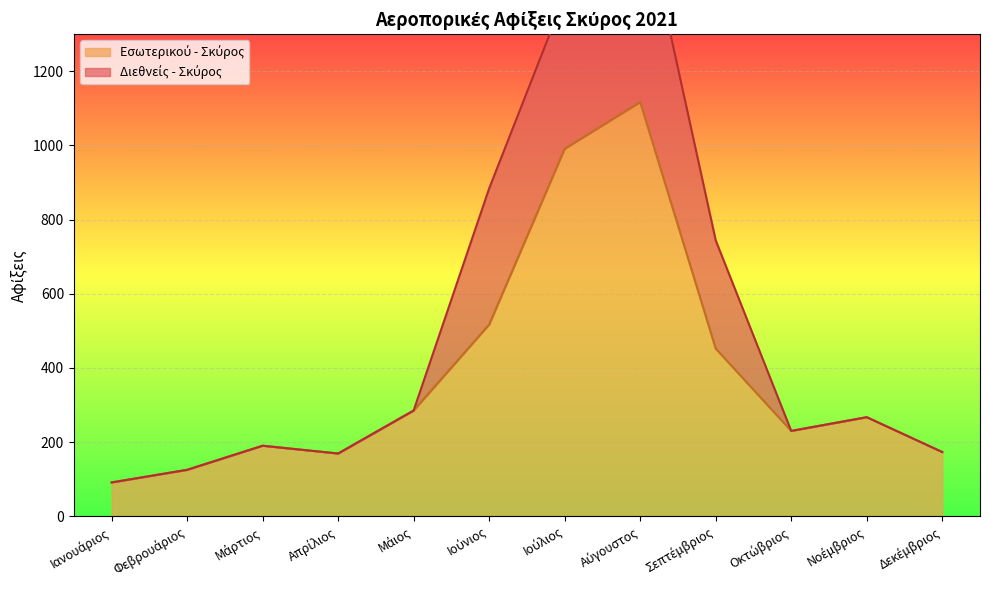

What is the label of the 9th point from the left?

Σεπτέμβριος